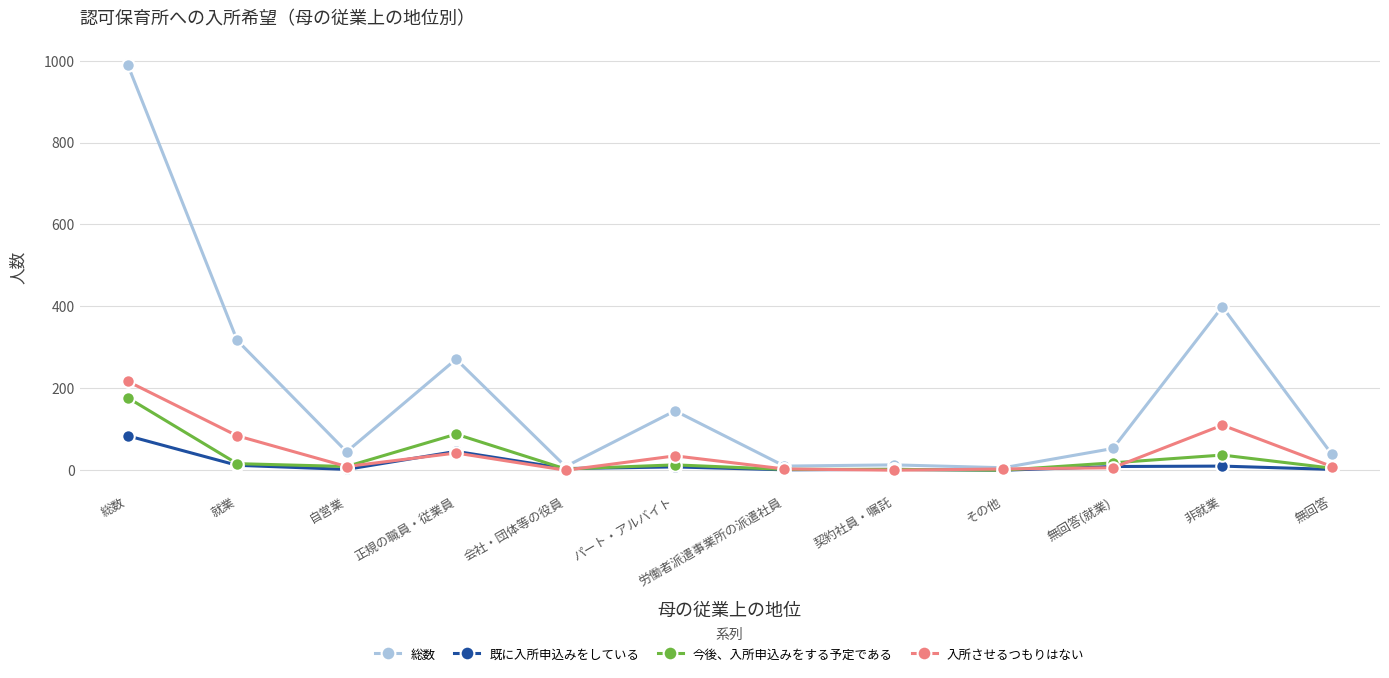

Which series has the largest range (max minus min)?

総数